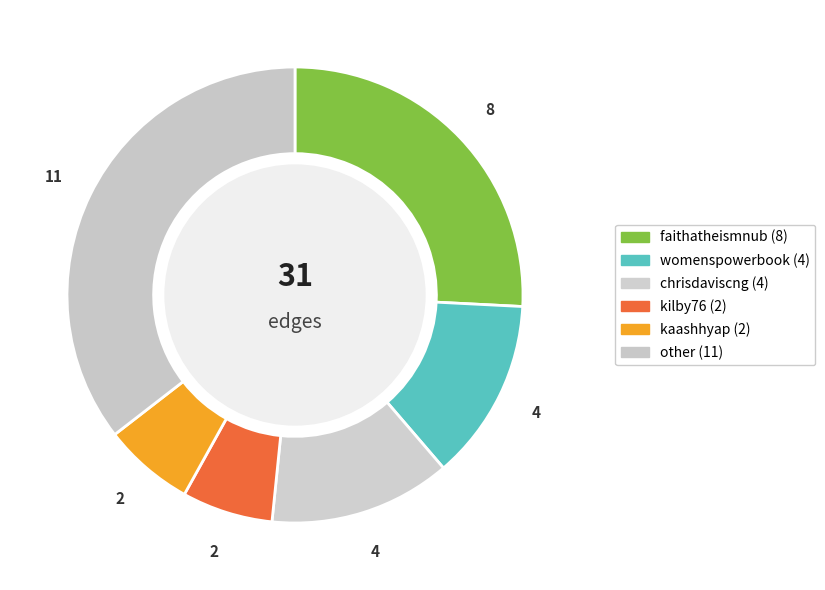

How many slices are in this pie chart?

6